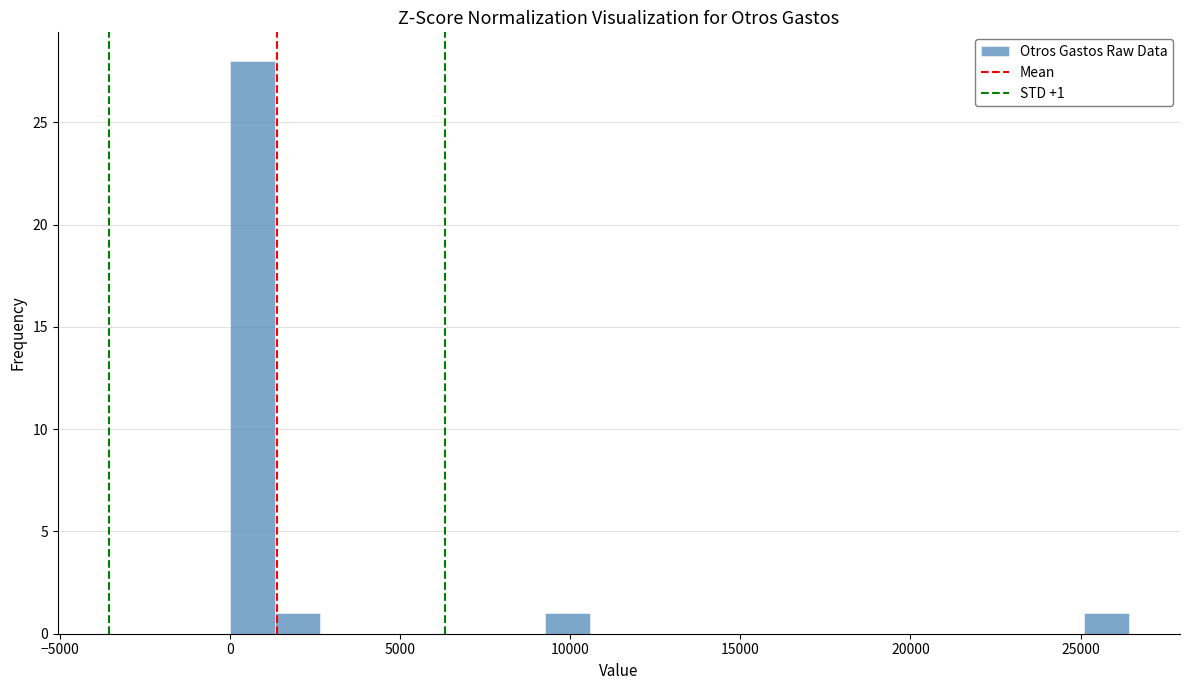

Around what value on the x-axis is the tallest bar? Give the approximate position of its centre, as read against the axis.

500